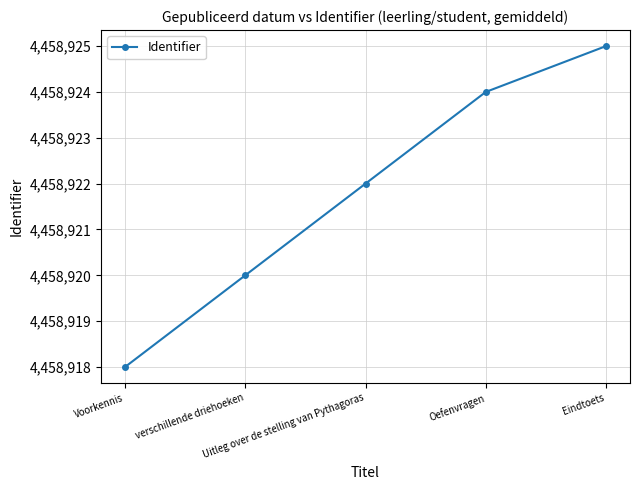

Rank the categories by value from lowest to highest.

Voorkennis, verschillende driehoeken, Uitleg over de stelling van Pythagoras, Oefenvragen, Eindtoets